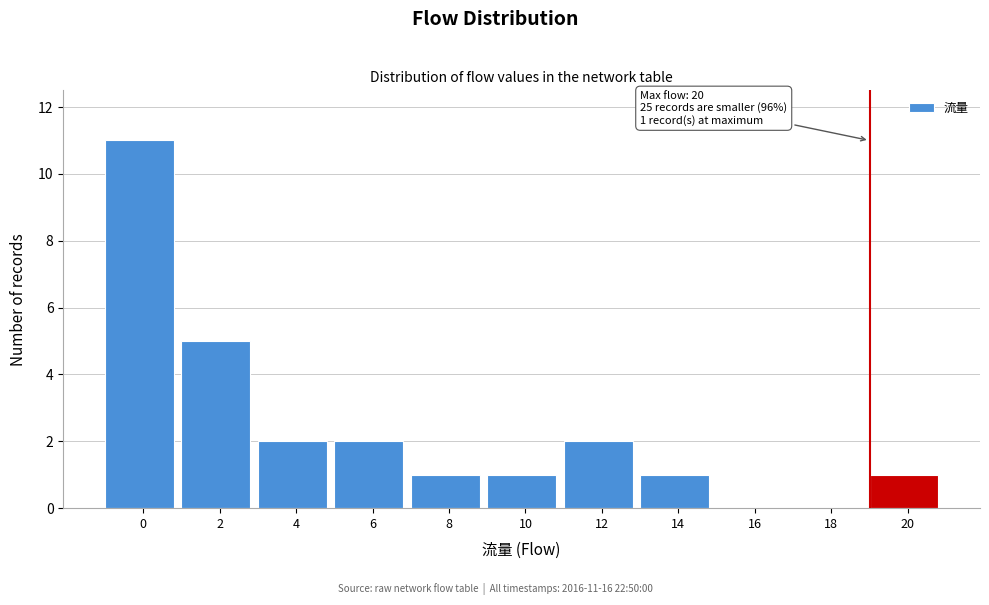

Reading left to right, list all the values displayed in this chart.

0=11	2=5	4=2	6=2	8=1	10=1	12=2	14=1	16=0	18=0	20=1